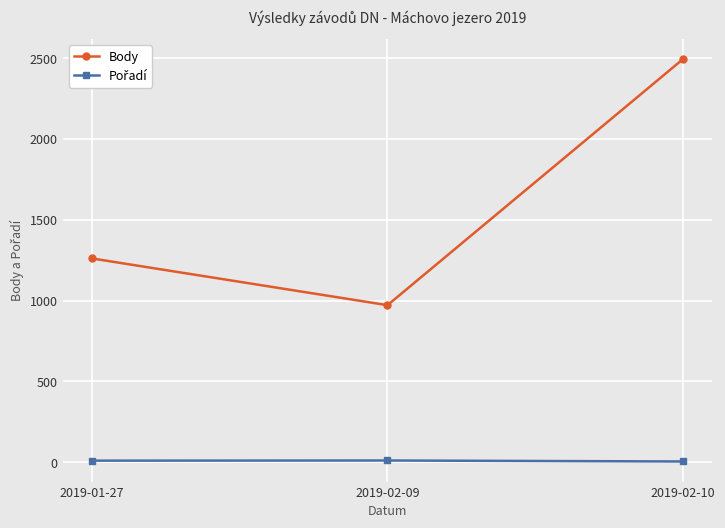

Where is Body nearest to the value 1733?

2019-01-27